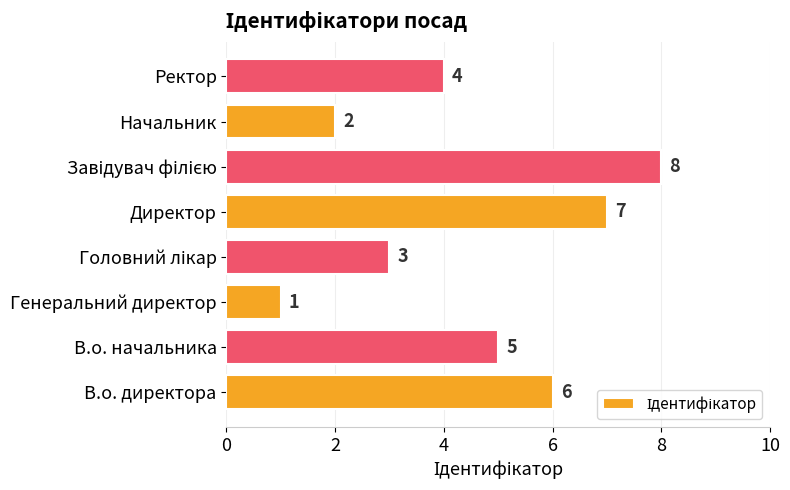

How many bars are there in total?

8